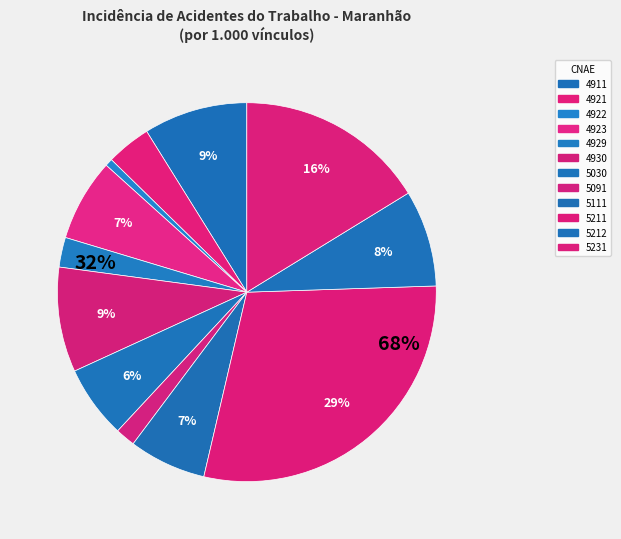

How many slices are in this pie chart?

12